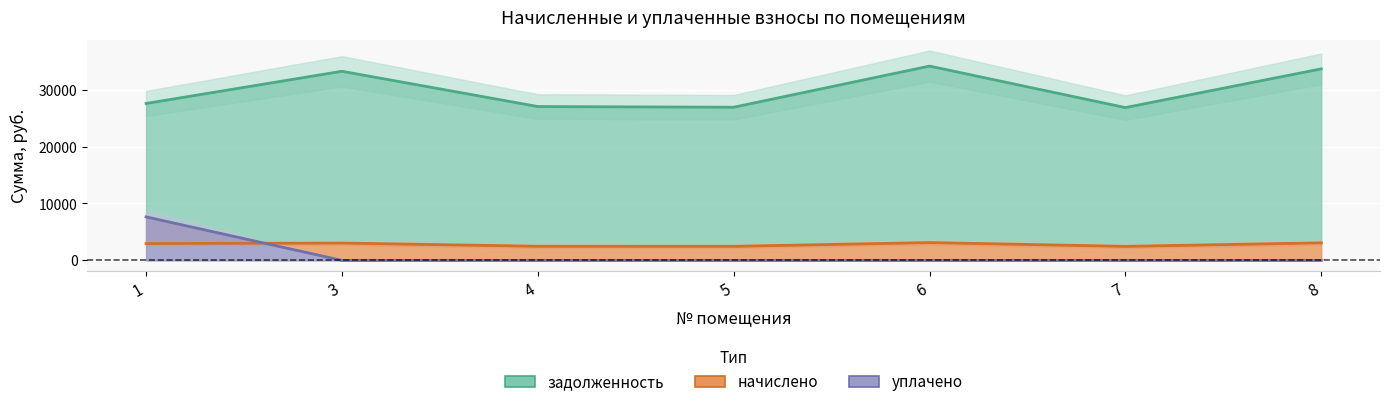

Reading left to right, transcribe all the data shown in this chart.

задолженность: 1=27575.8	3=33233.6	4=27036.5	5=26914.9	6=34144.9	7=26854.2	8=33658.9
начислено: 1=2957.4	3=3052.3	4=2483.1	5=2471.9	6=3136.0	7=2466.4	8=3091.3
уплачено: 1=7644.6	3=0.0	4=0.0	5=0.0	6=0.0	7=0.0	8=0.0